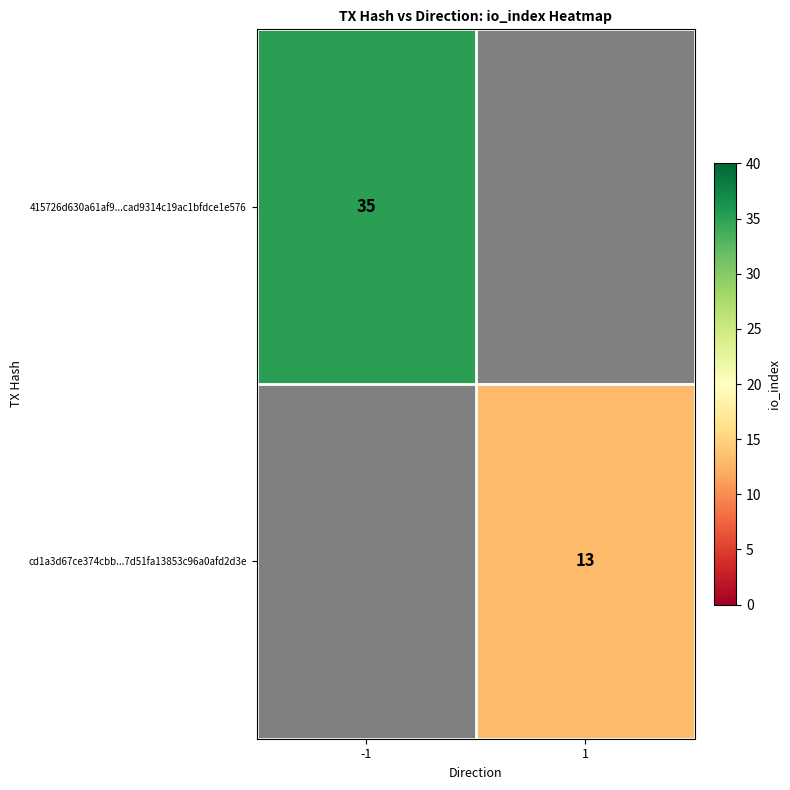

At how many categories does at least one series exceed 28?

1